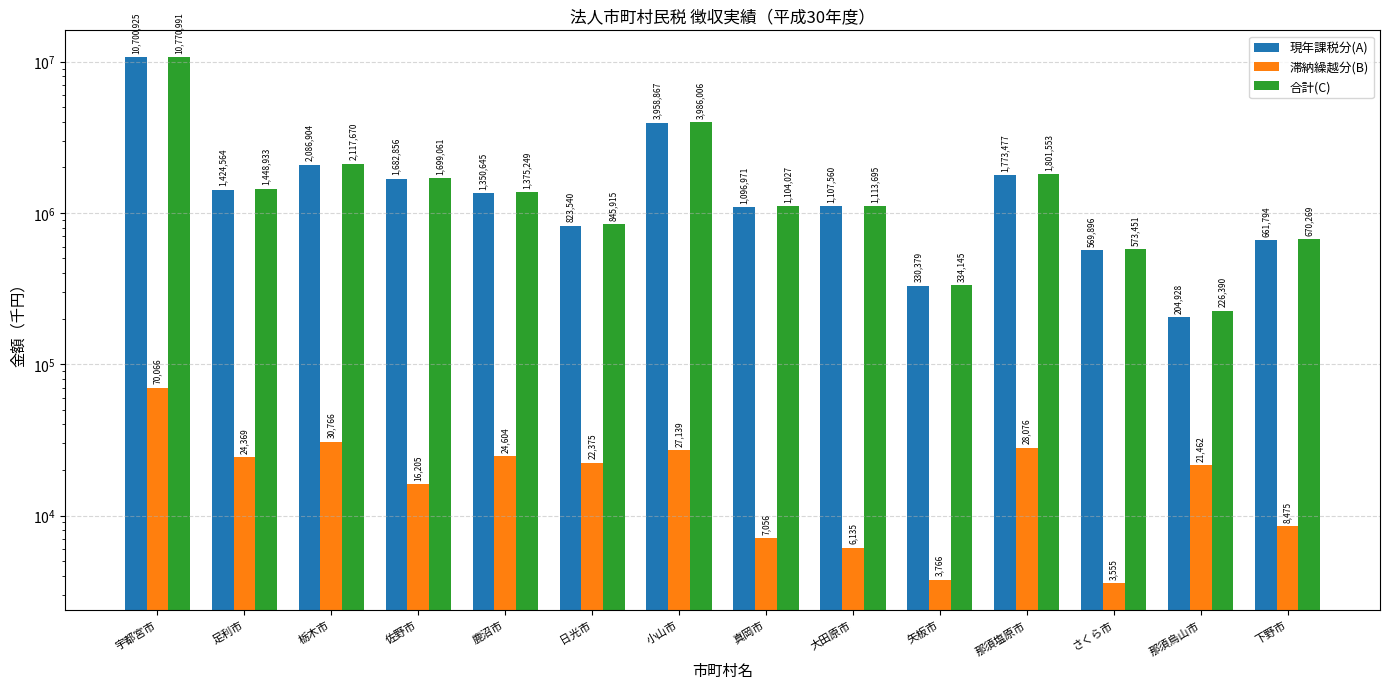

How many values in the 滞納繰越分(B) series are below 22375?

7